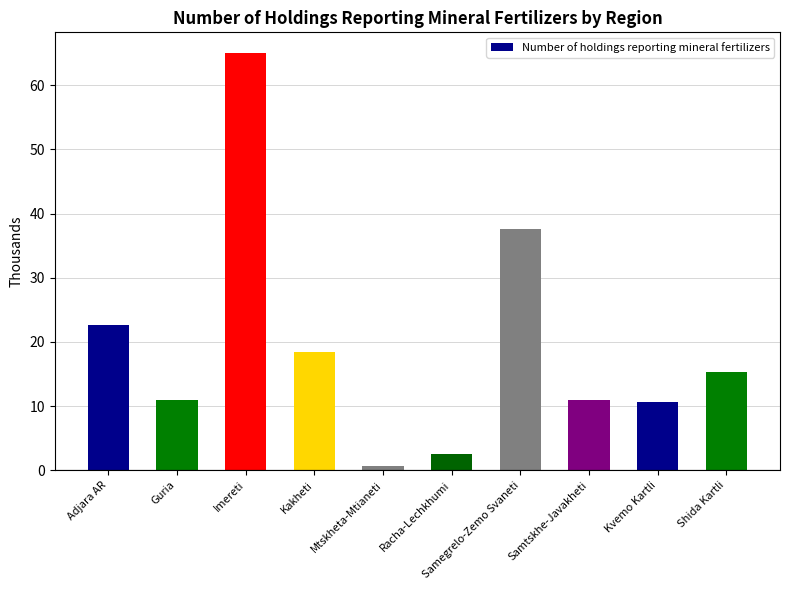

What is the change in value from Adjara AR to Kakheti?

-4.3